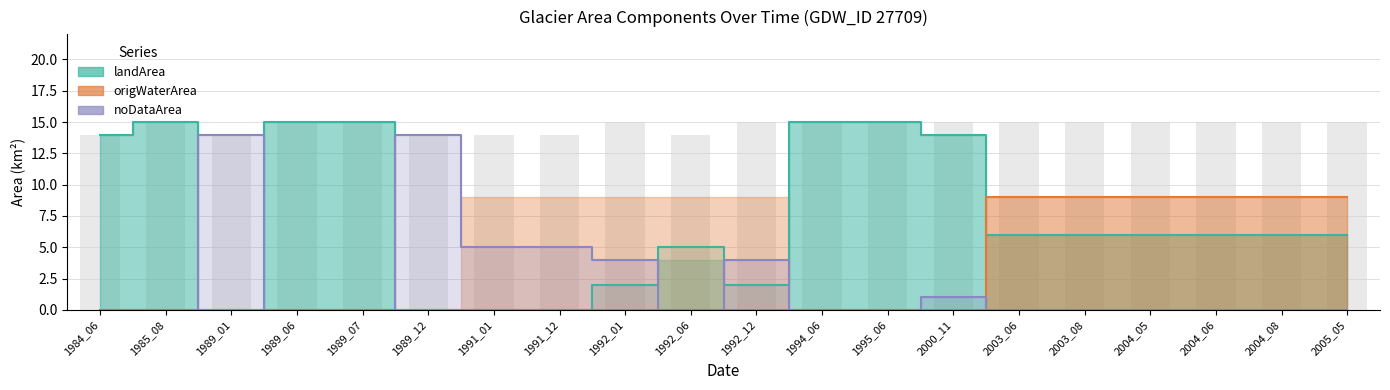

Rank the series at 2003_06 from highest to lowest value.

origWaterArea, landArea, noDataArea